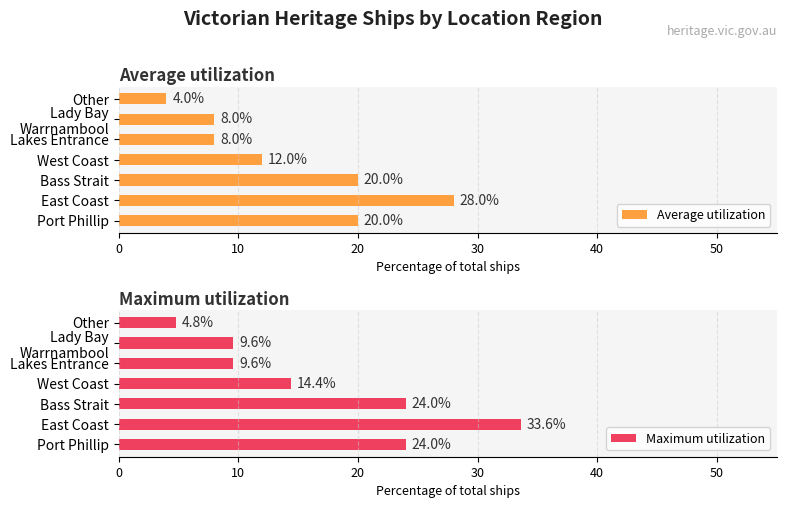

What is the average value of the Average utilization series?

14.3